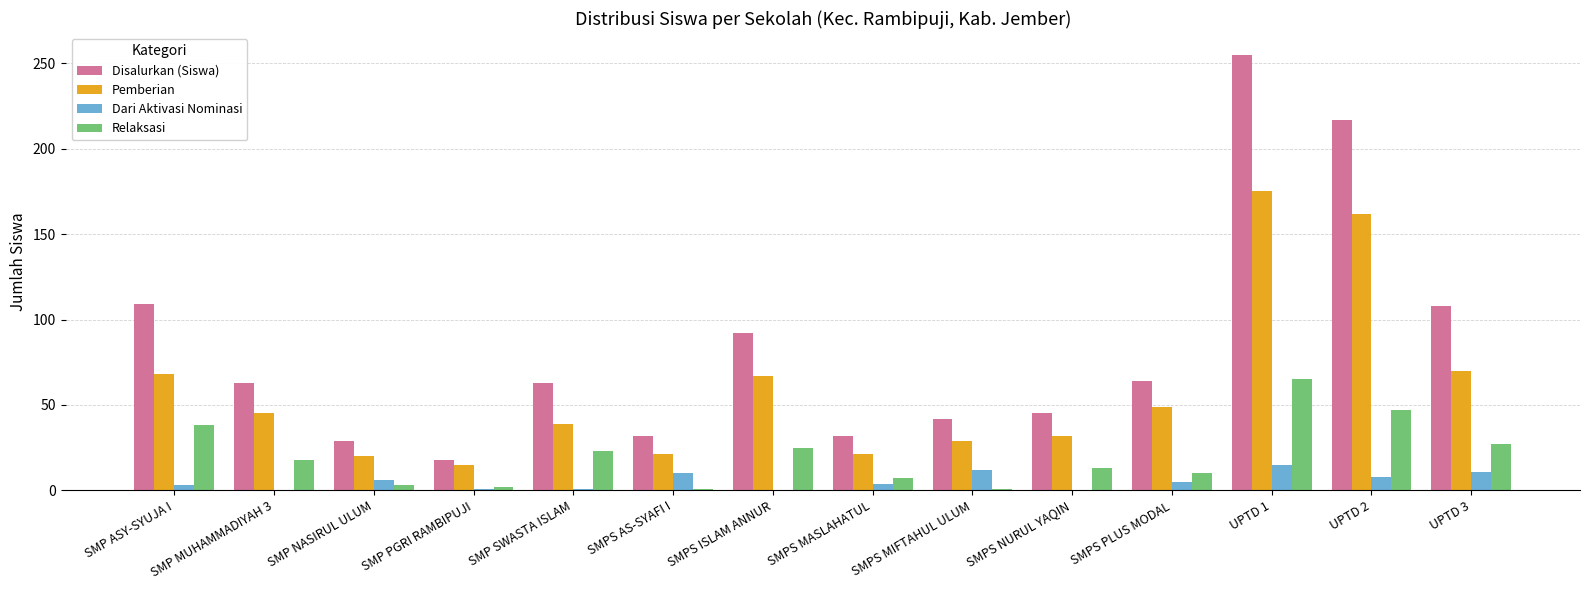

At which label does Disalurkan (Siswa) first exceed 63?

SMP ASY-SYUJA I